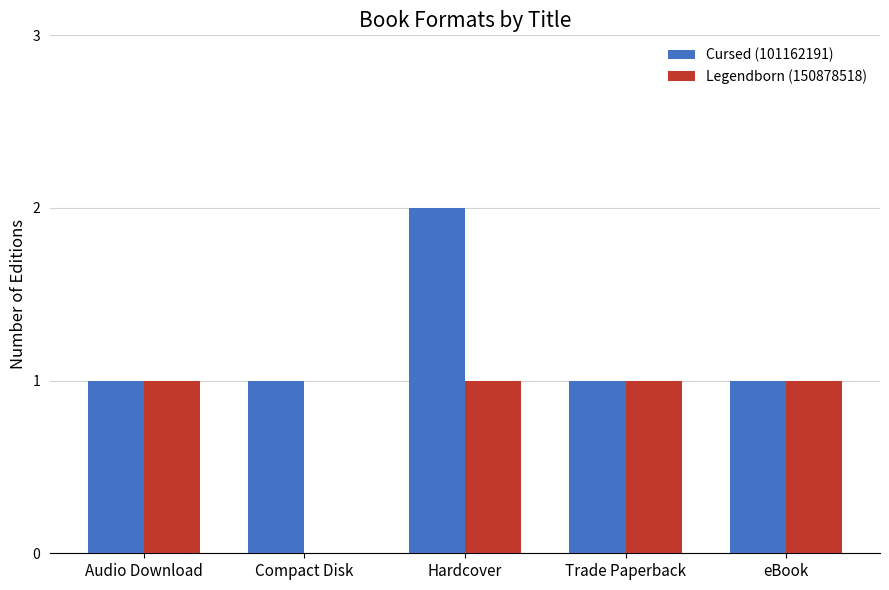

Where is Legendborn (150878518) nearest to the value 0?

Compact Disk